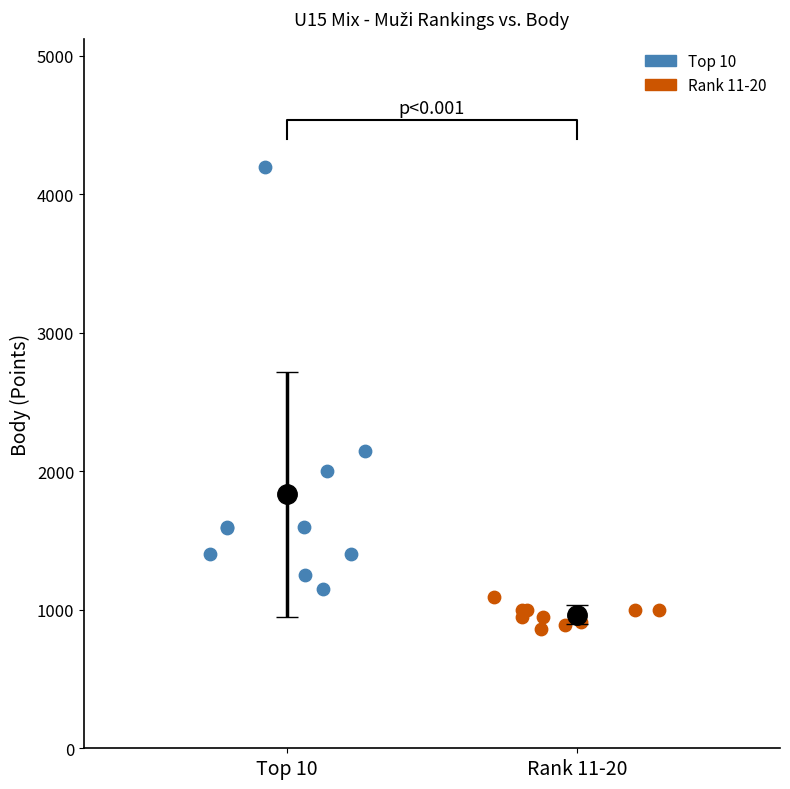

Which series reaches the maximum Y coordinate?

Top 10